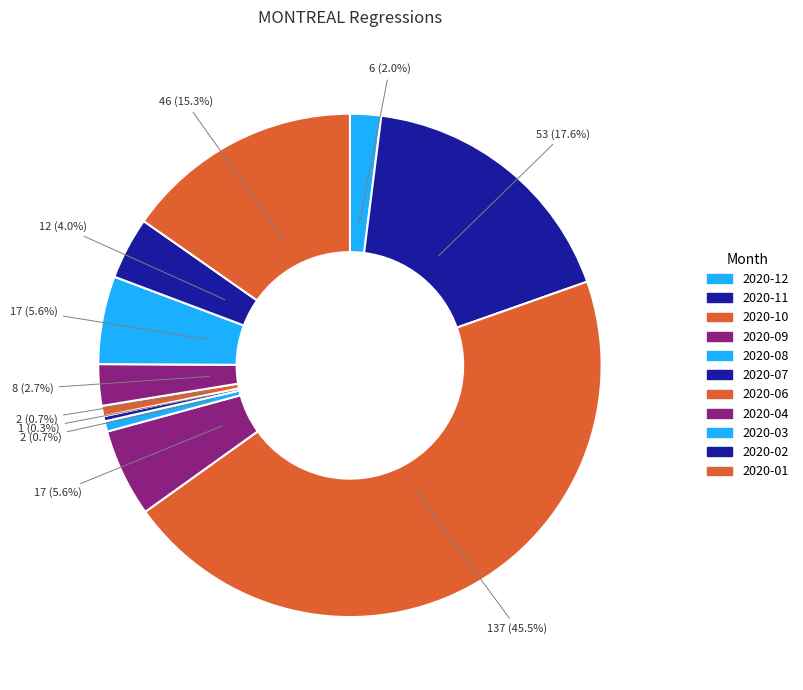

What is the change in value from 2020-10 to 2020-06?

-135